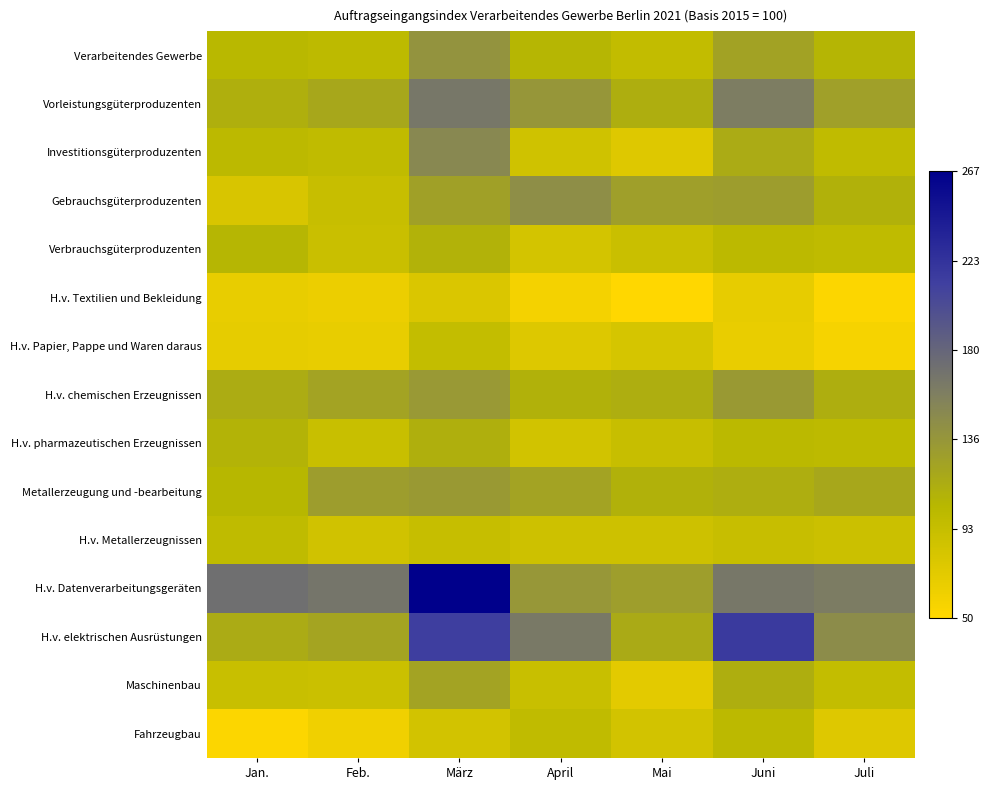

Rank the series by their maximum value, from lowest to highest.

H.v. Textilien und Bekleidung, H.v. Papier, Pappe und Waren daraus, H.v. Metallerzeugnissen, Fahrzeugbau, Verbrauchsgüterproduzenten, H.v. pharmazeutischen Erzeugnissen, Maschinenbau, Metallerzeugung und -bearbeitung, H.v. chemischen Erzeugnissen, Verarbeitendes Gewerbe, Gebrauchsgüterproduzenten, Investitionsgüterproduzenten, Vorleistungsgüterproduzenten, H.v. elektrischen Ausrüstungen, H.v. Datenverarbeitungsgeräten